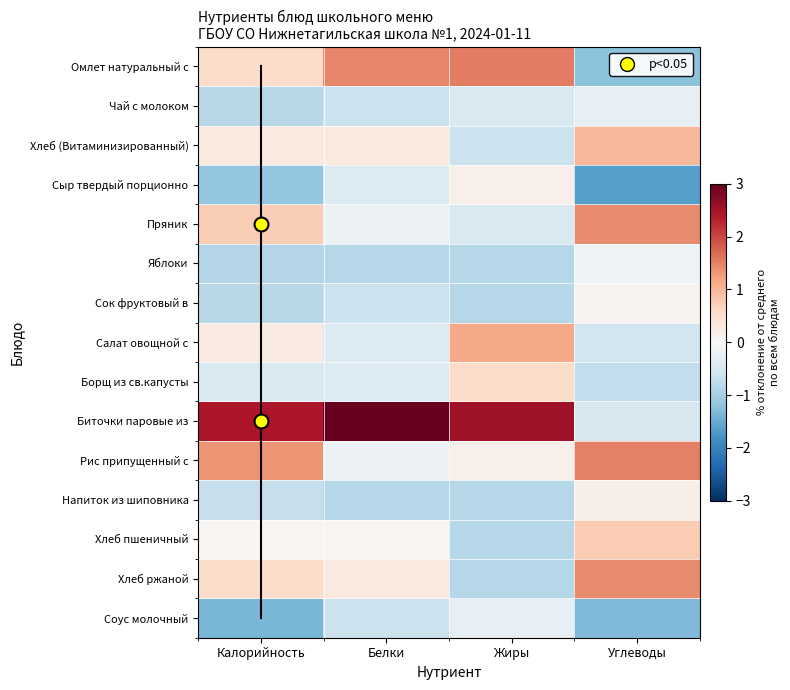

What is the greatest value displayed?

3.1